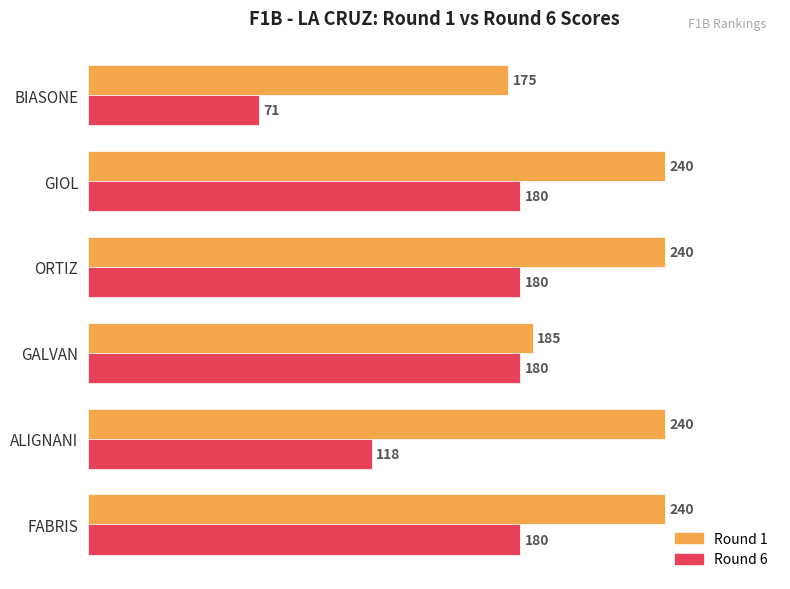

What is the difference between the highest and lowest values at GALVAN?

5